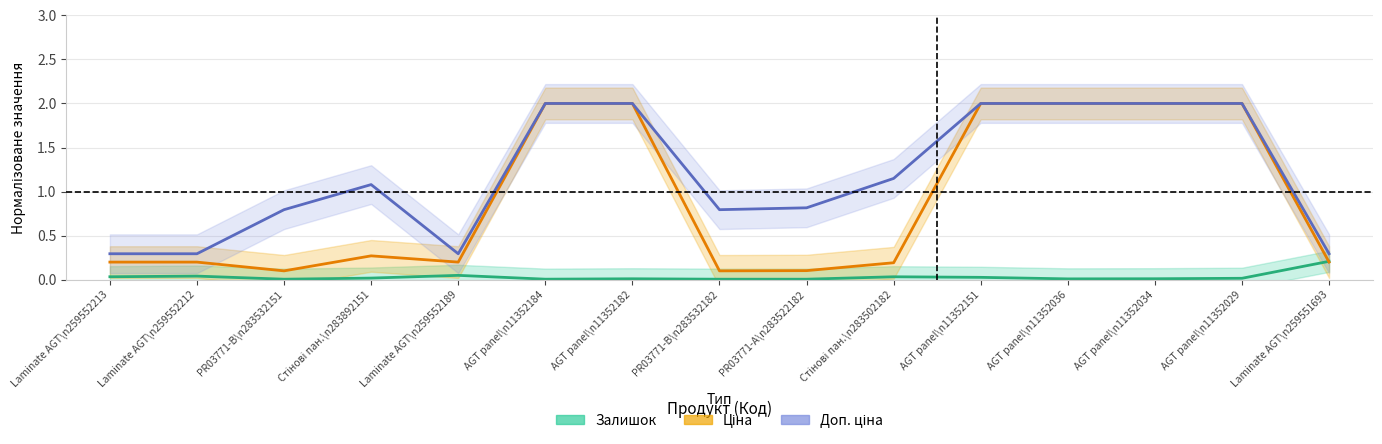

What is the average value of the Доп. ціна series?

1.2